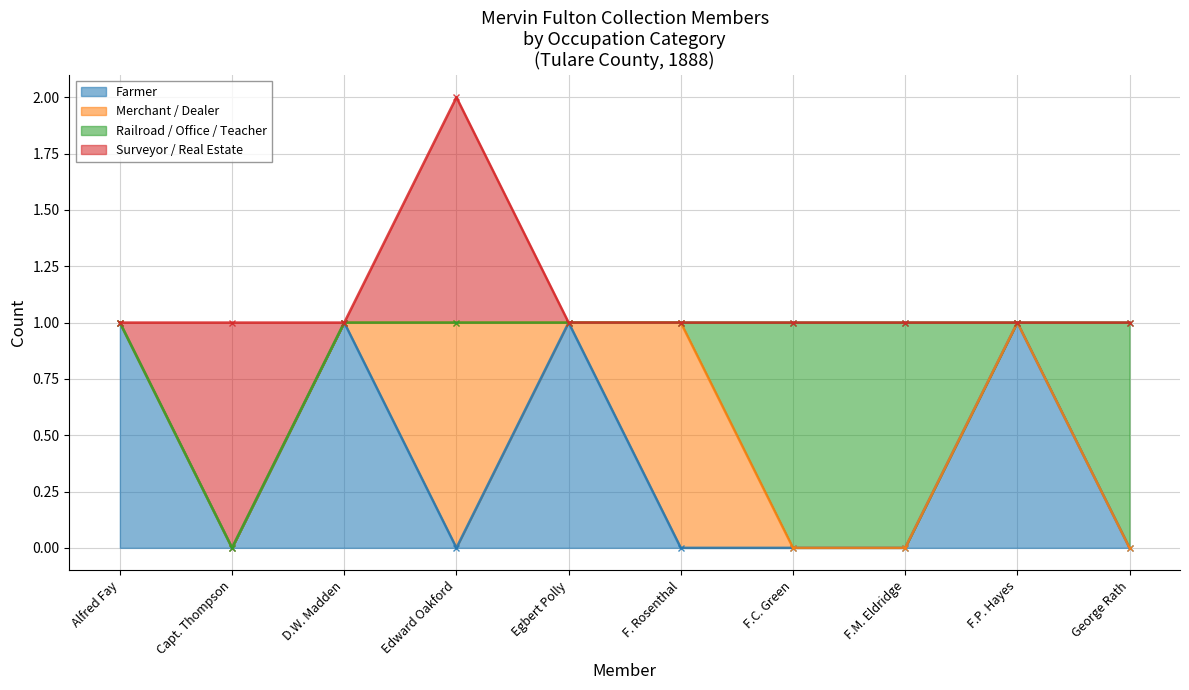

What is the sum of all Railroad / Office / Teacher values?

3